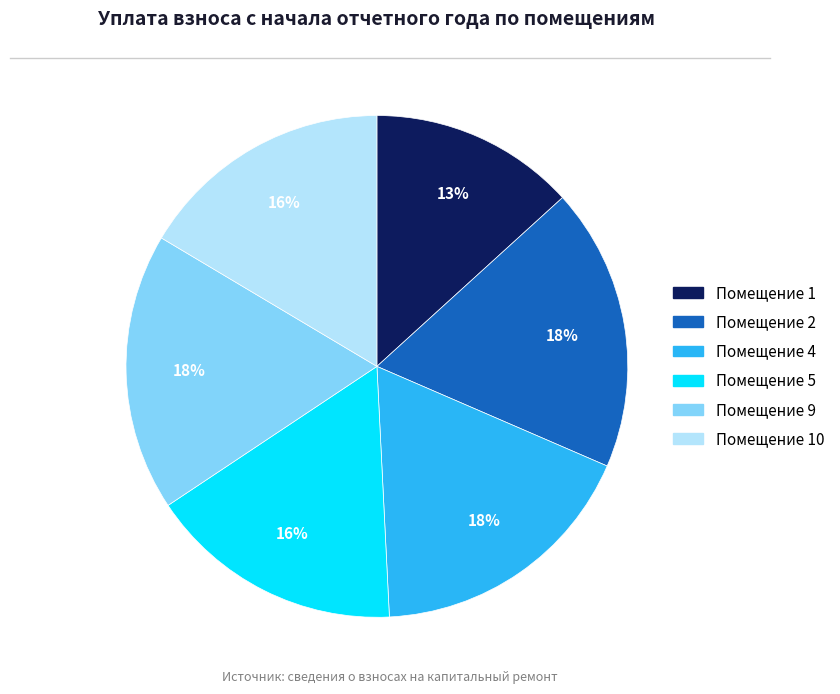

Is there any slice that represents more than half of the pie?

No